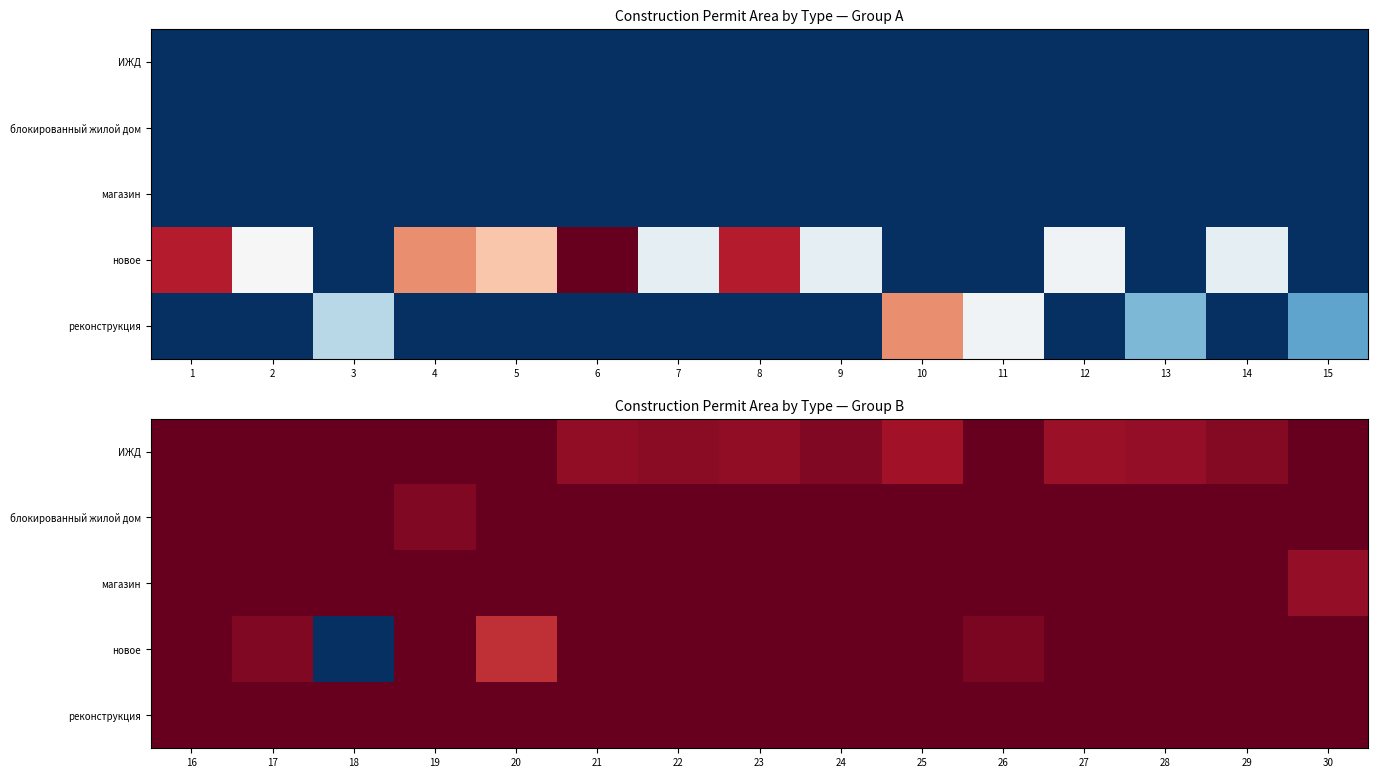

True or false: ИЖД has a value of 0.1 at 29.

False